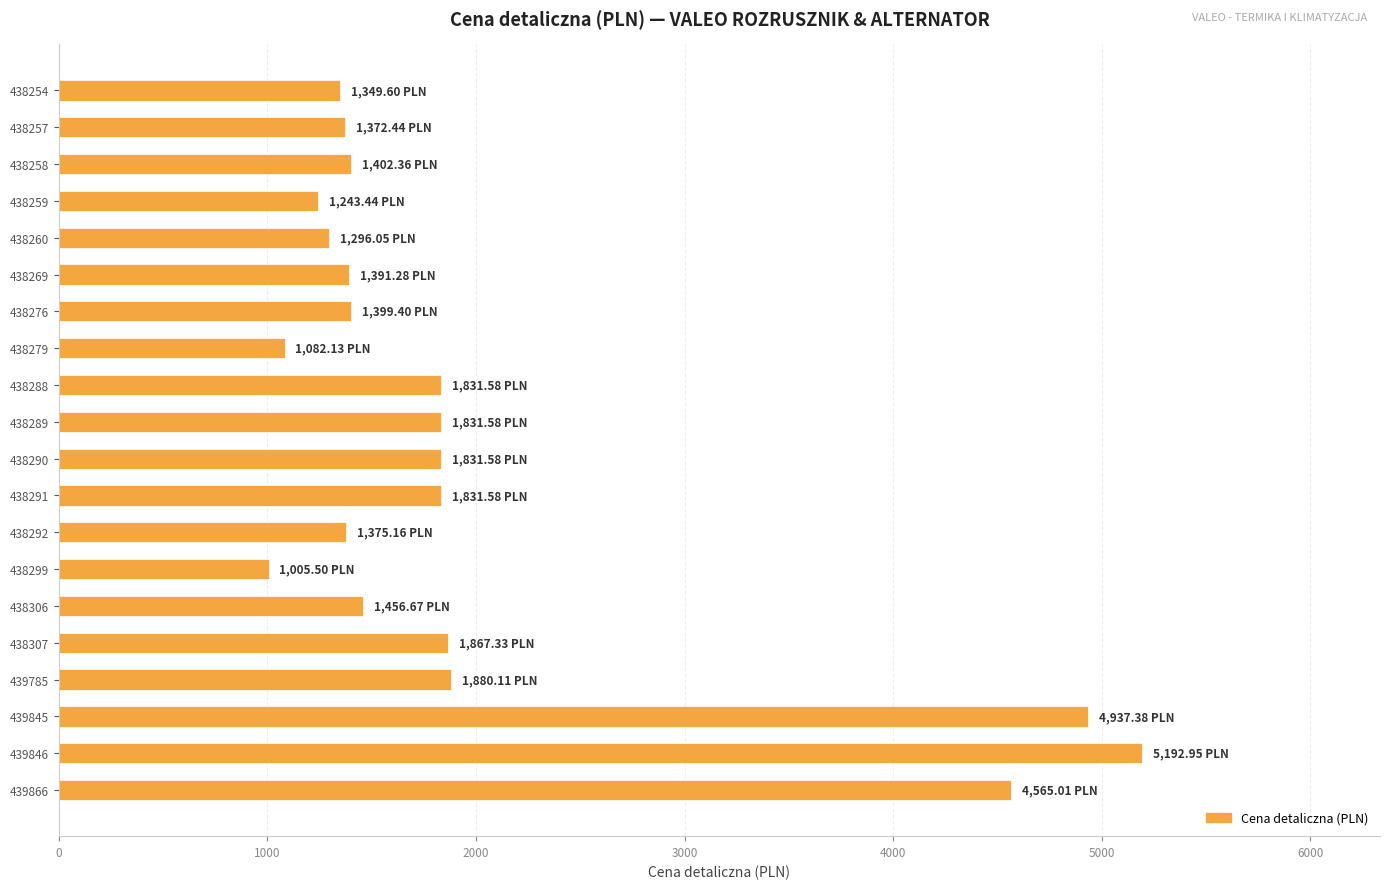

What is the change in value from 438306 to 438307?

+410.7